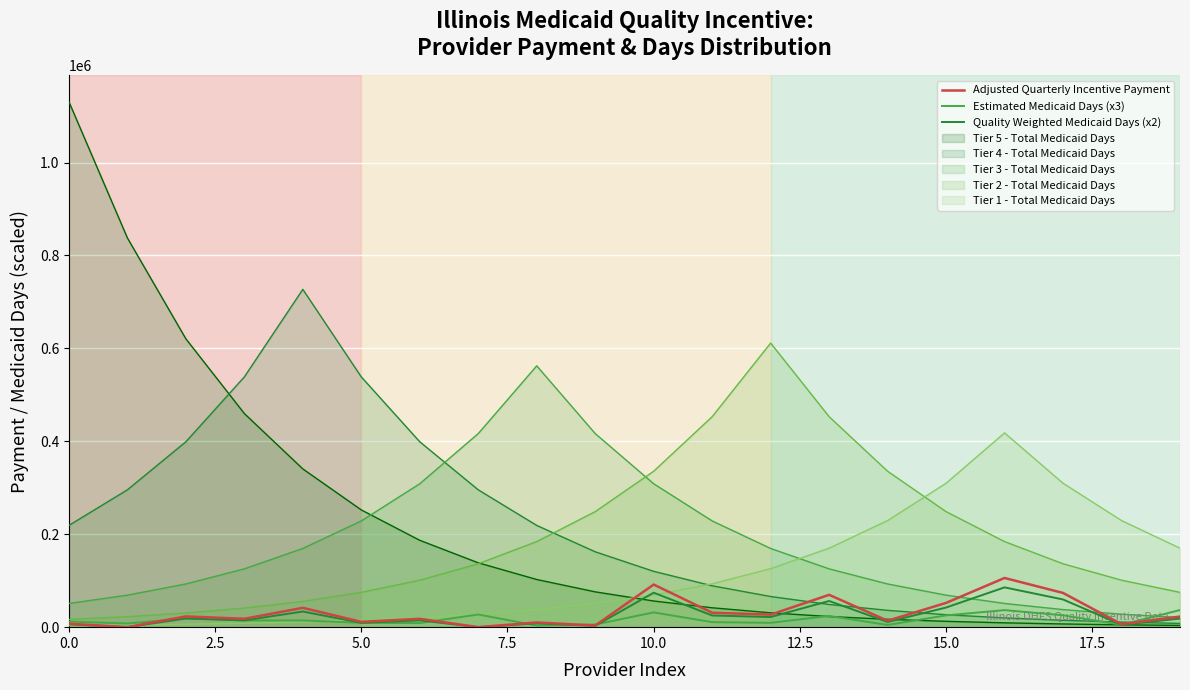

In Quality Weighted Medicaid Days (x2), how many points are higher than both neighbors (excluding endpoints)?

7